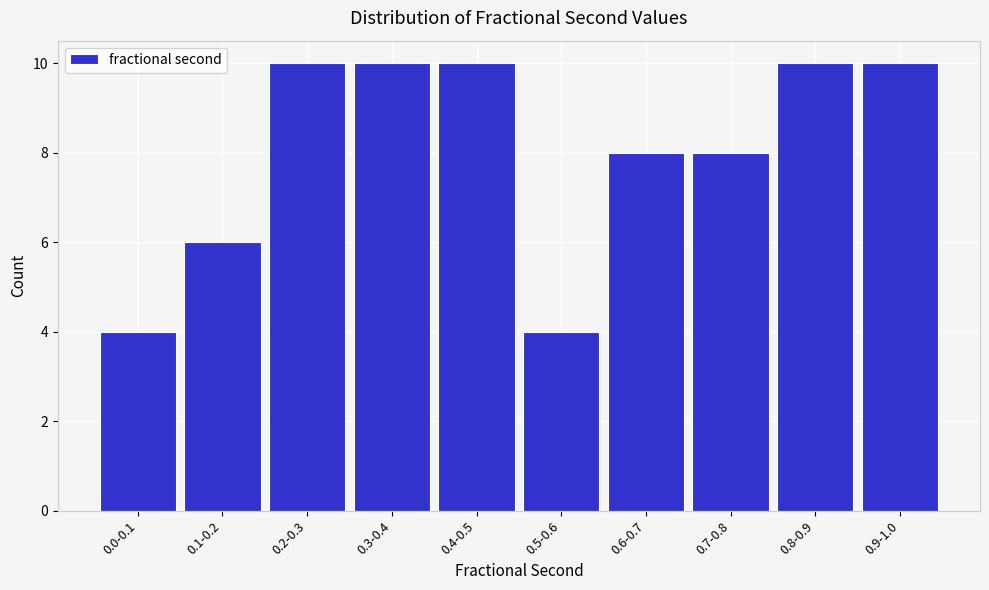

Reading left to right, list all the values displayed in this chart.

0.0-0.1=4	0.1-0.2=6	0.2-0.3=10	0.3-0.4=10	0.4-0.5=10	0.5-0.6=4	0.6-0.7=8	0.7-0.8=8	0.8-0.9=10	0.9-1.0=10